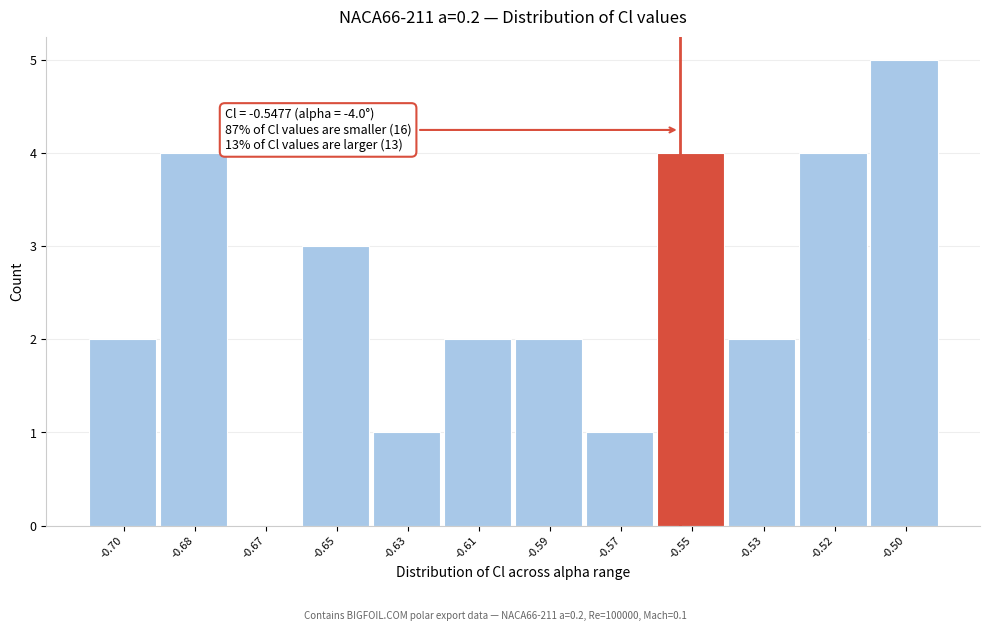

Reading left to right, transcribe all the data shown in this chart.

-0.70=2	-0.68=4	-0.67=0	-0.65=3	-0.63=1	-0.61=2	-0.59=2	-0.57=1	-0.55=4	-0.53=2	-0.52=4	-0.50=5